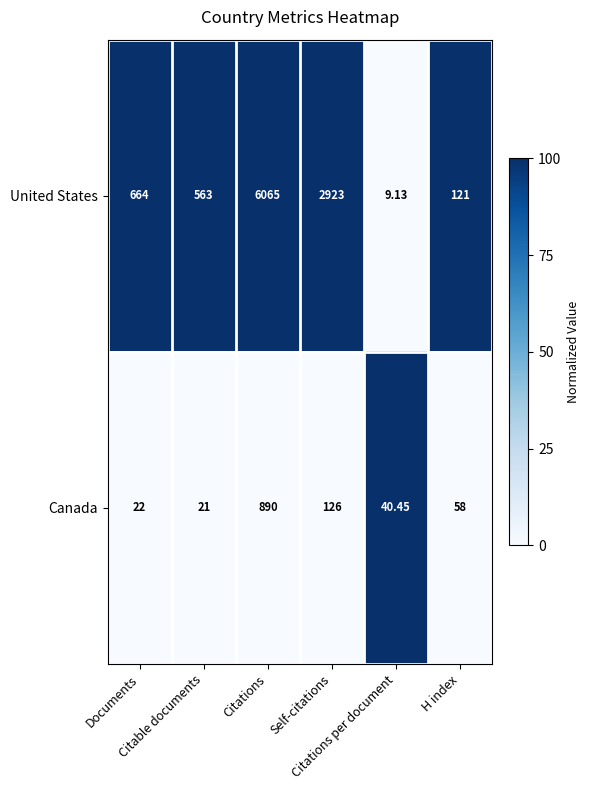

Between Citable documents and H index, which series saw the biggest shift?

United States